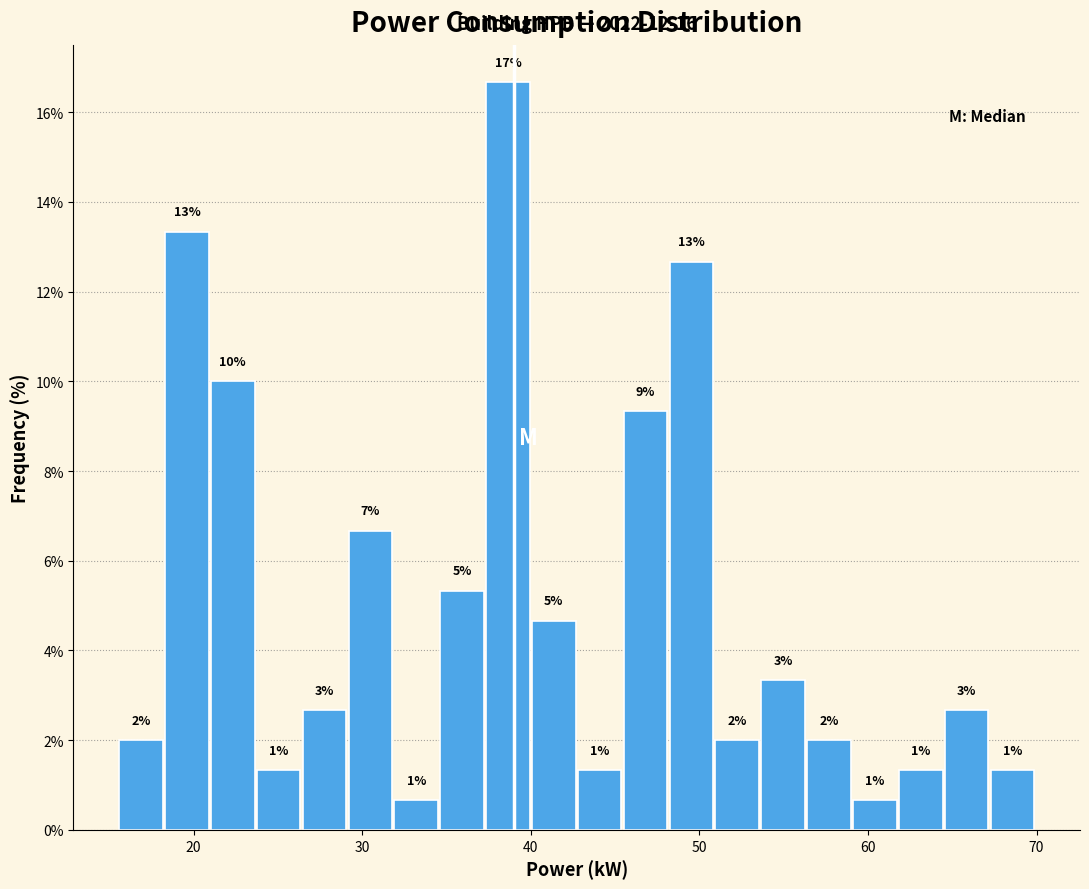

Around what value on the x-axis is the tallest bar? Give the approximate position of its centre, as read against the axis.

39